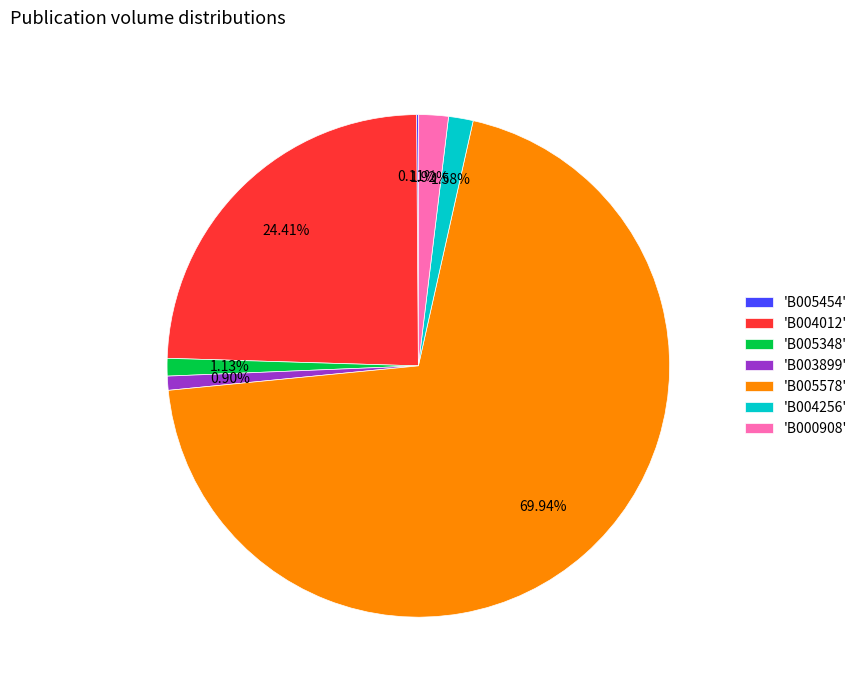

Does any single category account for the majority?

Yes